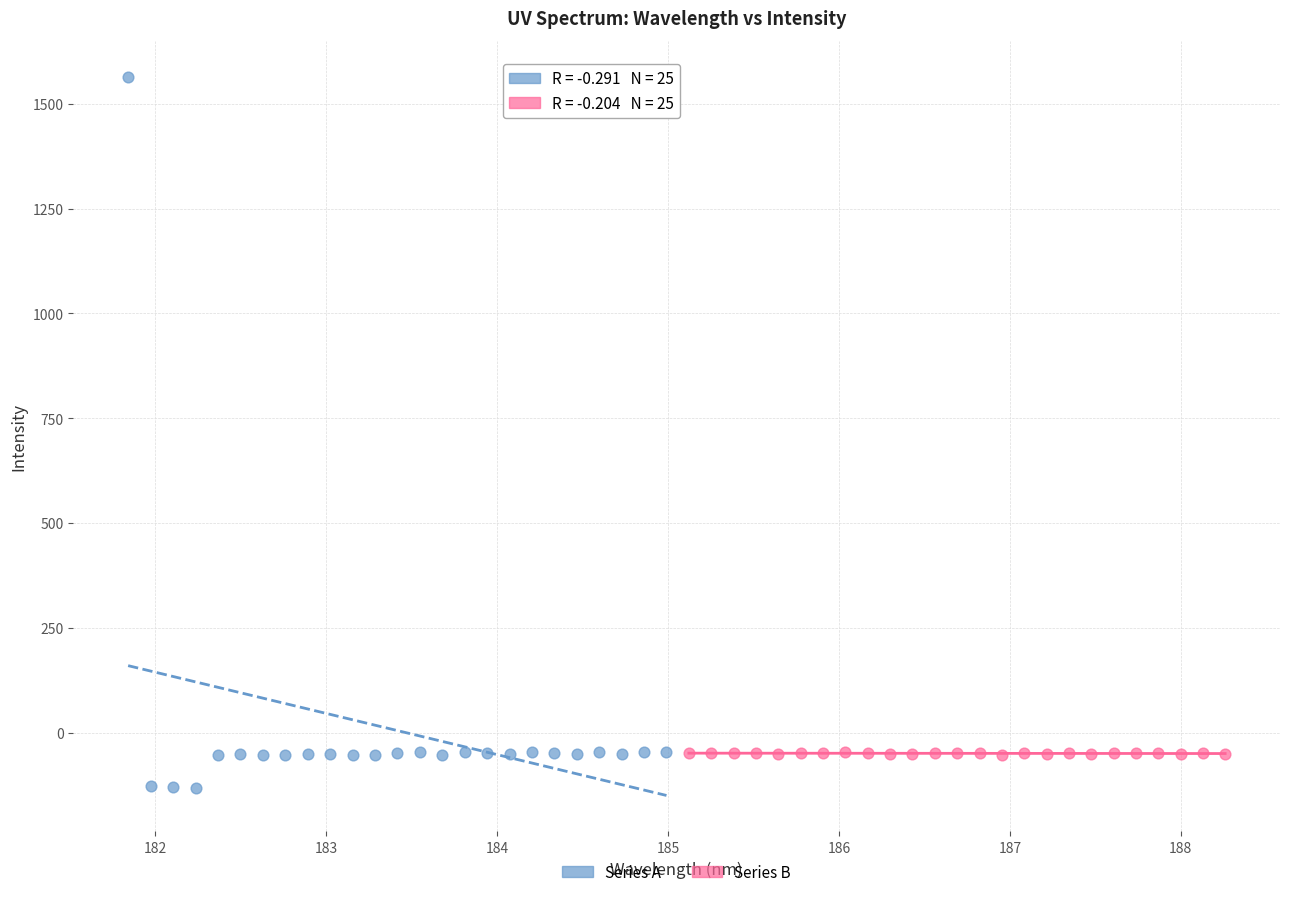

Which series reaches the minimum Y coordinate?

Series A